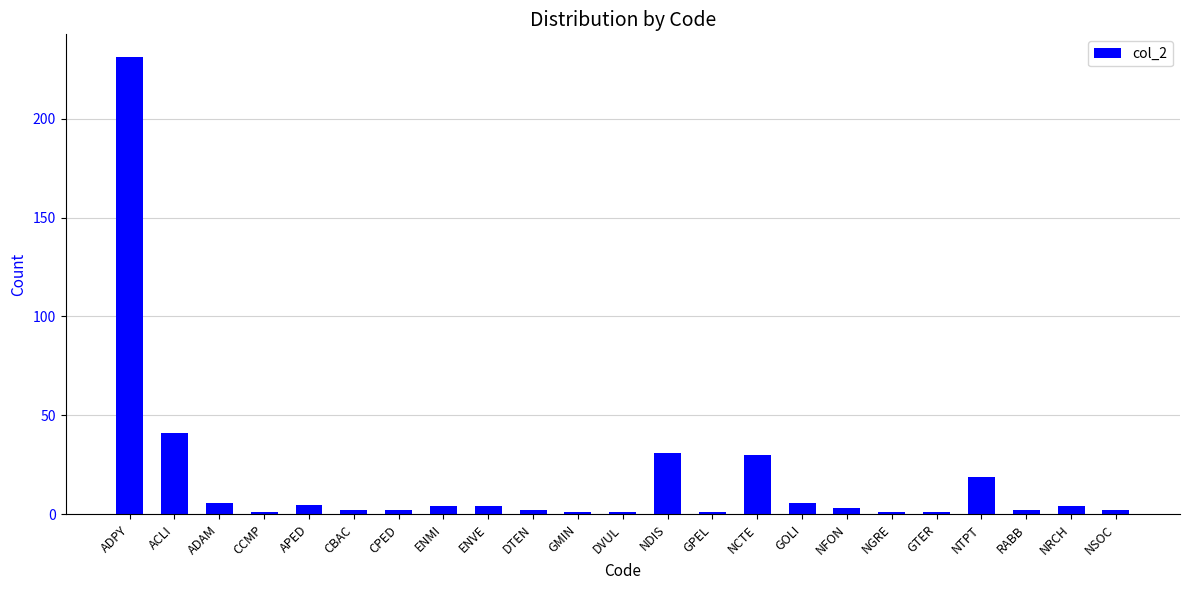

At which category does the chart reach its peak across all series?

ADPY